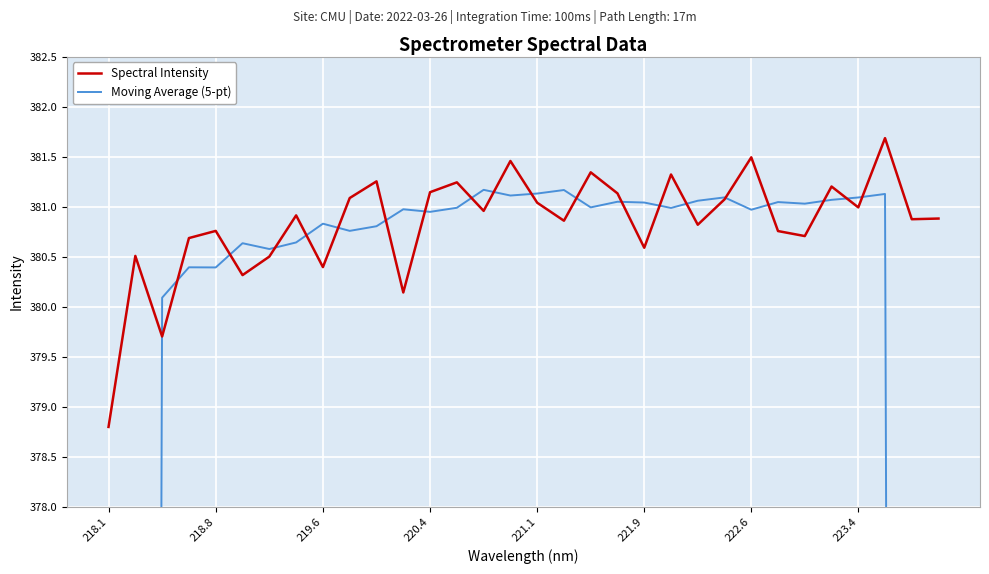

The Spectral Intensity series shows 180.2 at 221.9. True or false?

False